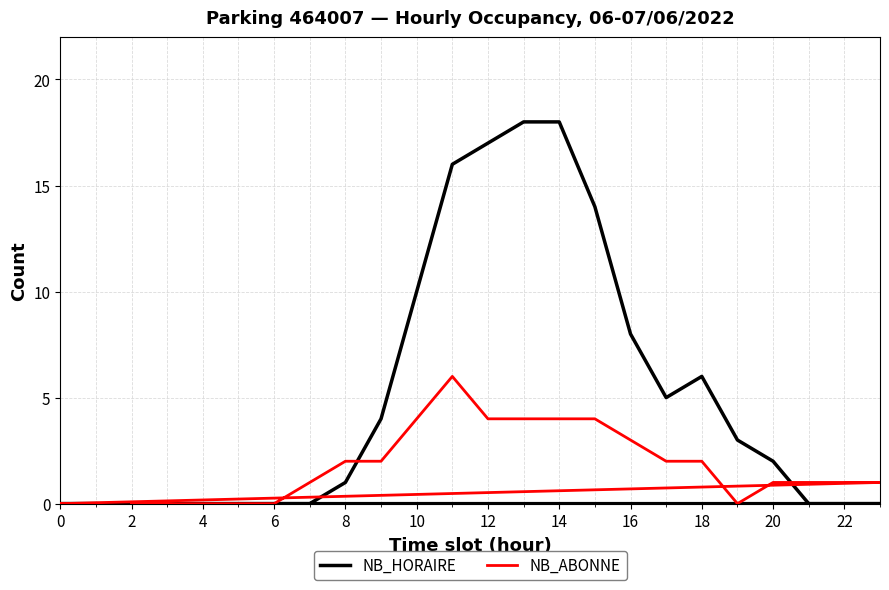

List the series in order of their peak value, highest first.

NB_HORAIRE, NB_ABONNE